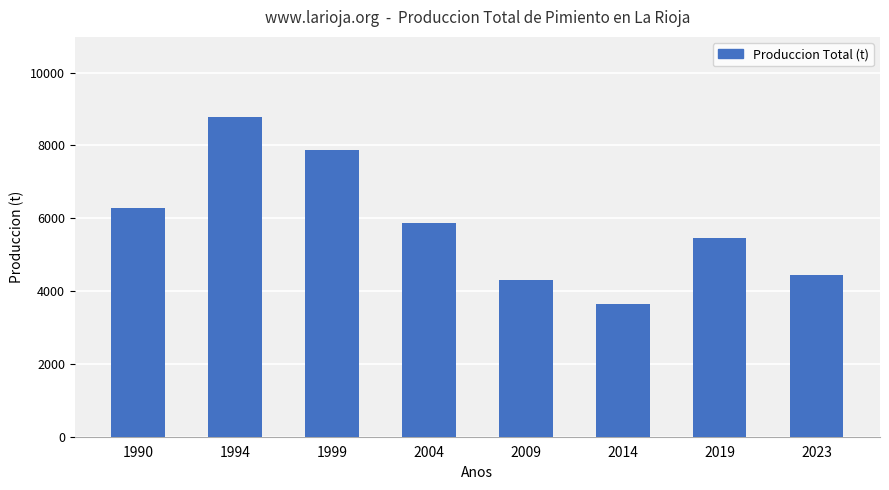

Where does the data first go above 5873?

1990